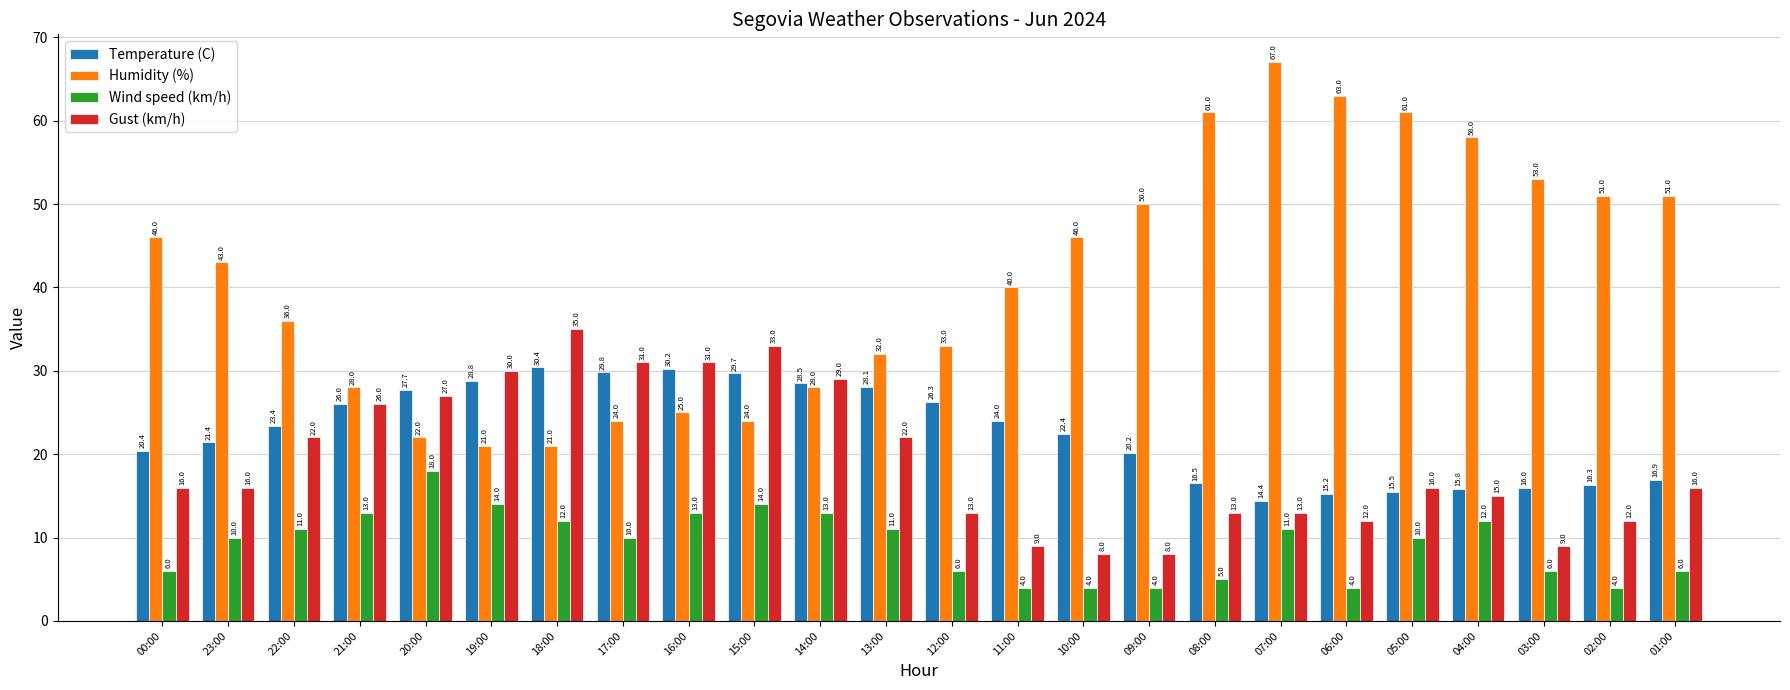

At which category does the chart reach its peak across all series?

07:00